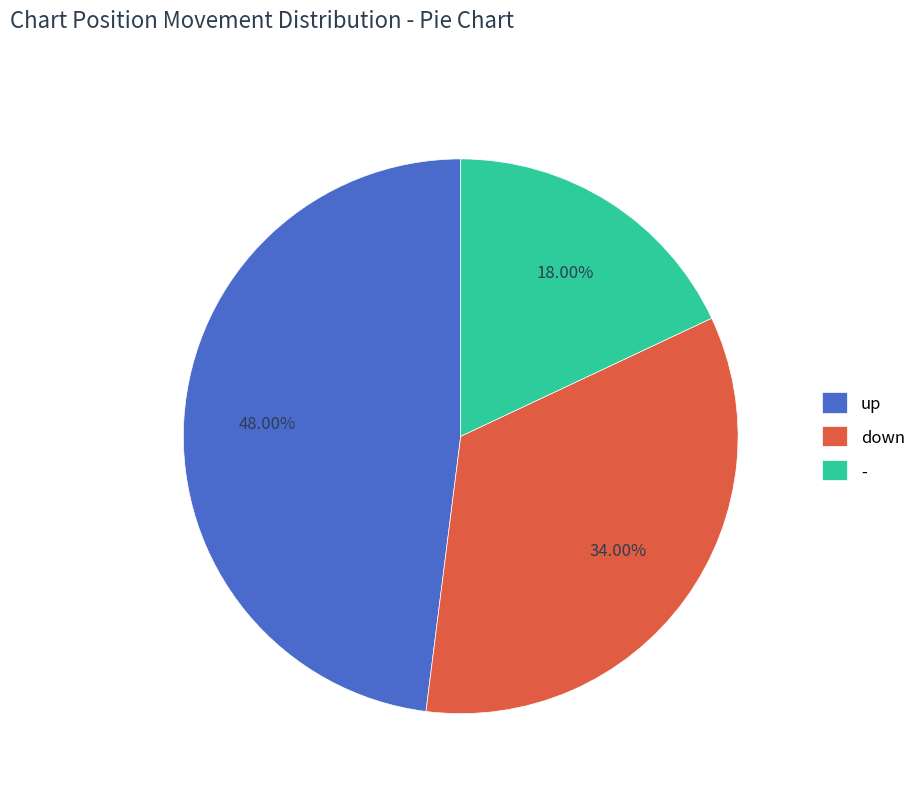

Approximately how many times larger is the value at down compared to -?

1.9